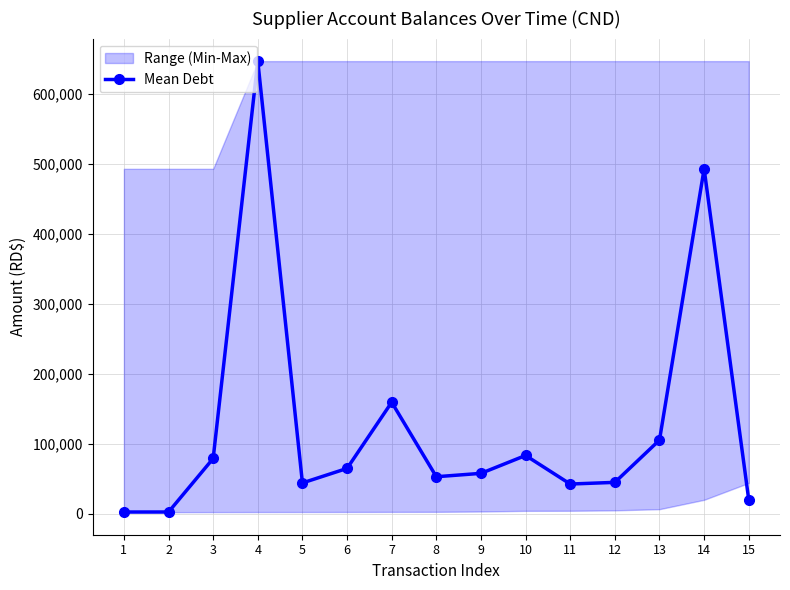

Where does the data first go above 57820?

3